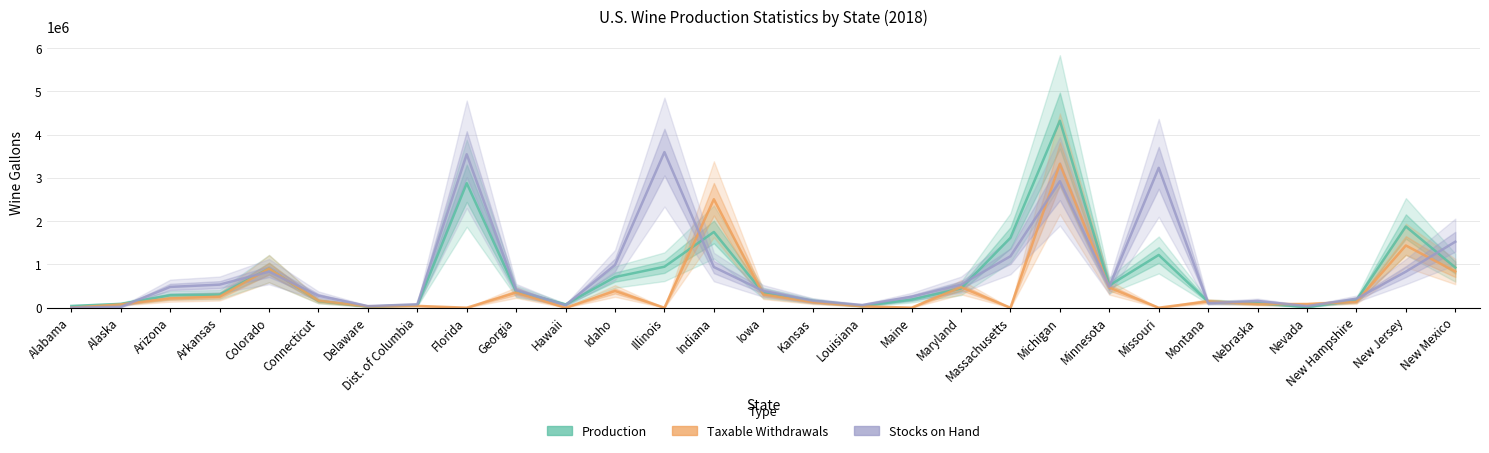

True or false: Taxable Withdrawals has a value of 82955 at Nebraska.

True